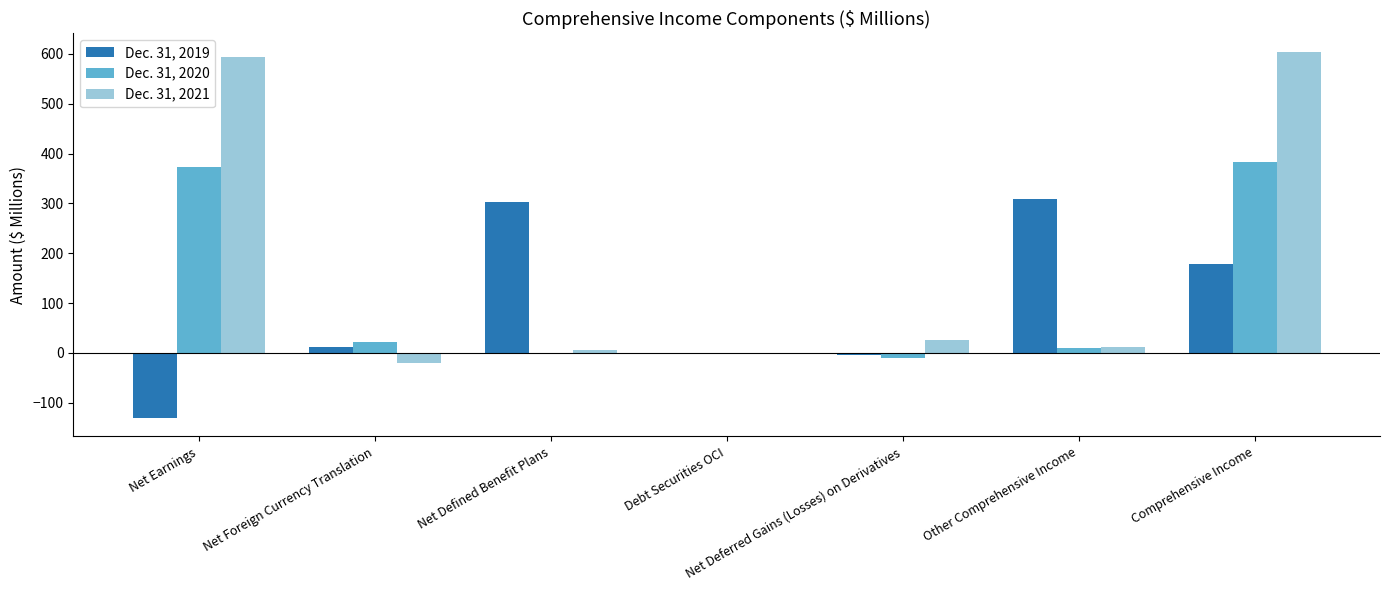

Which label corresponds to the largest value in the chart?

Comprehensive Income